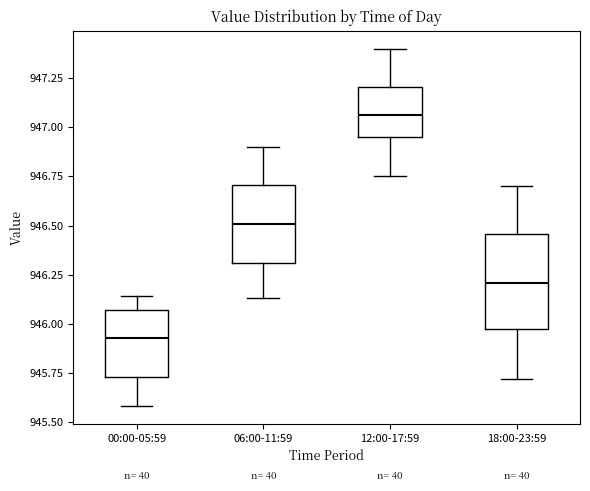

Which box has the highest median line?

12:00-17:59